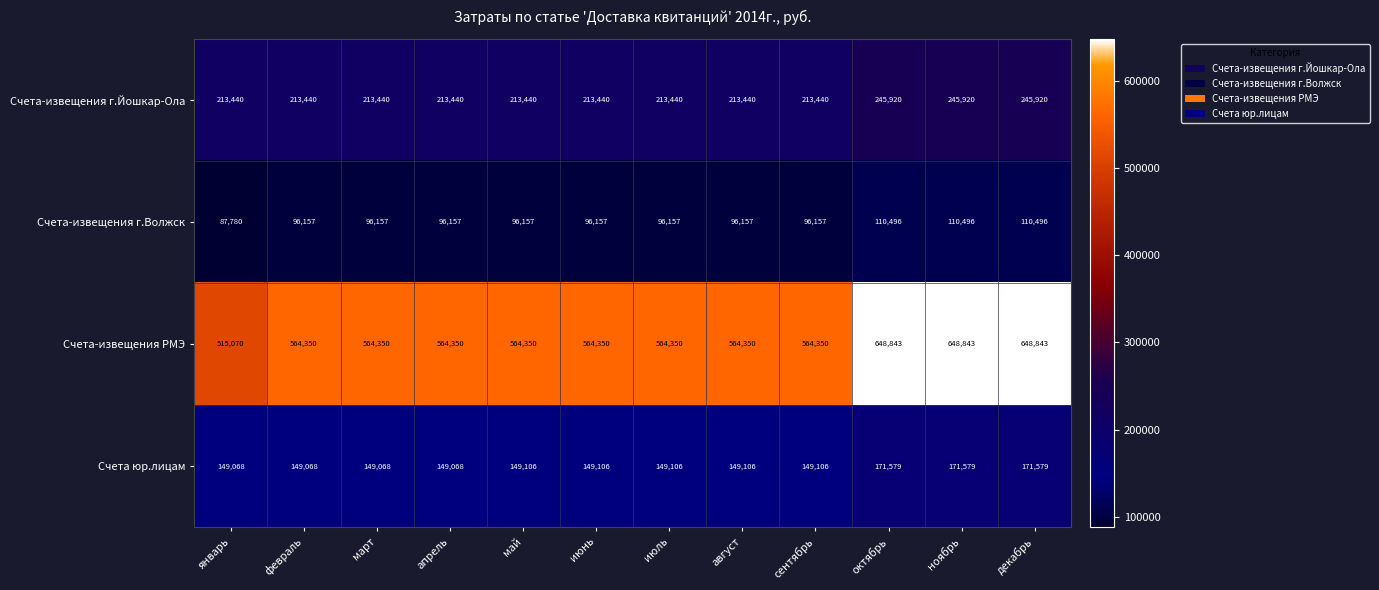

Count the Счета-извещения РМЭ values in the range 564350 to 648843.

11